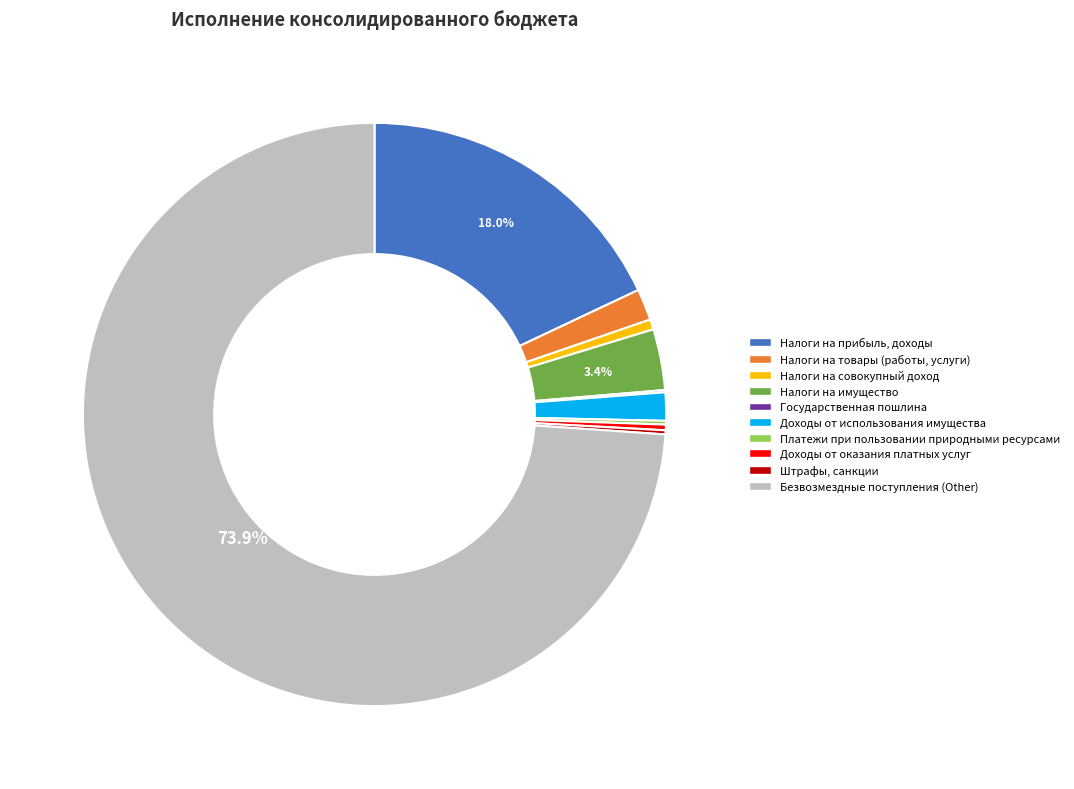

Is there any slice that represents more than half of the pie?

Yes